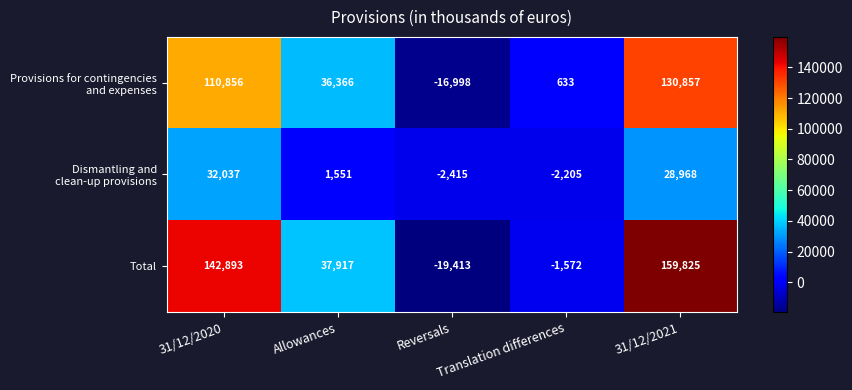

How many negative values does the Total series have?

2